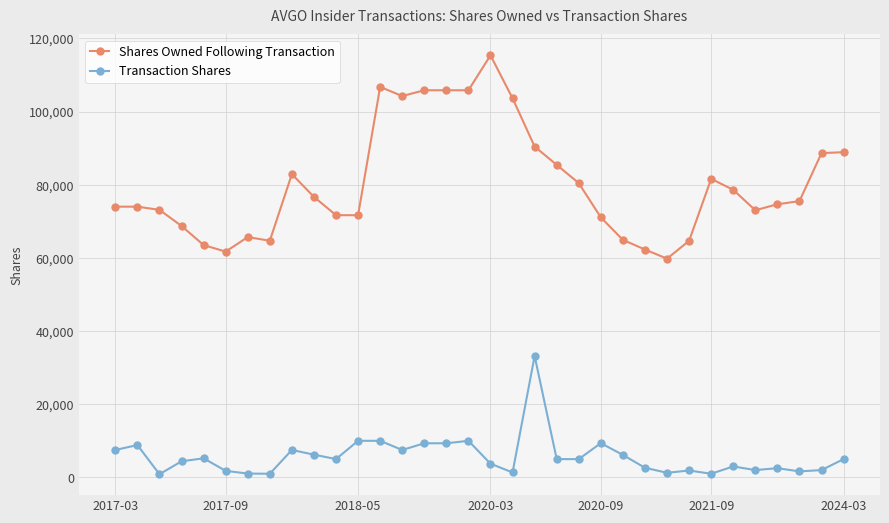

What is the maximum value shown in the chart?

115358